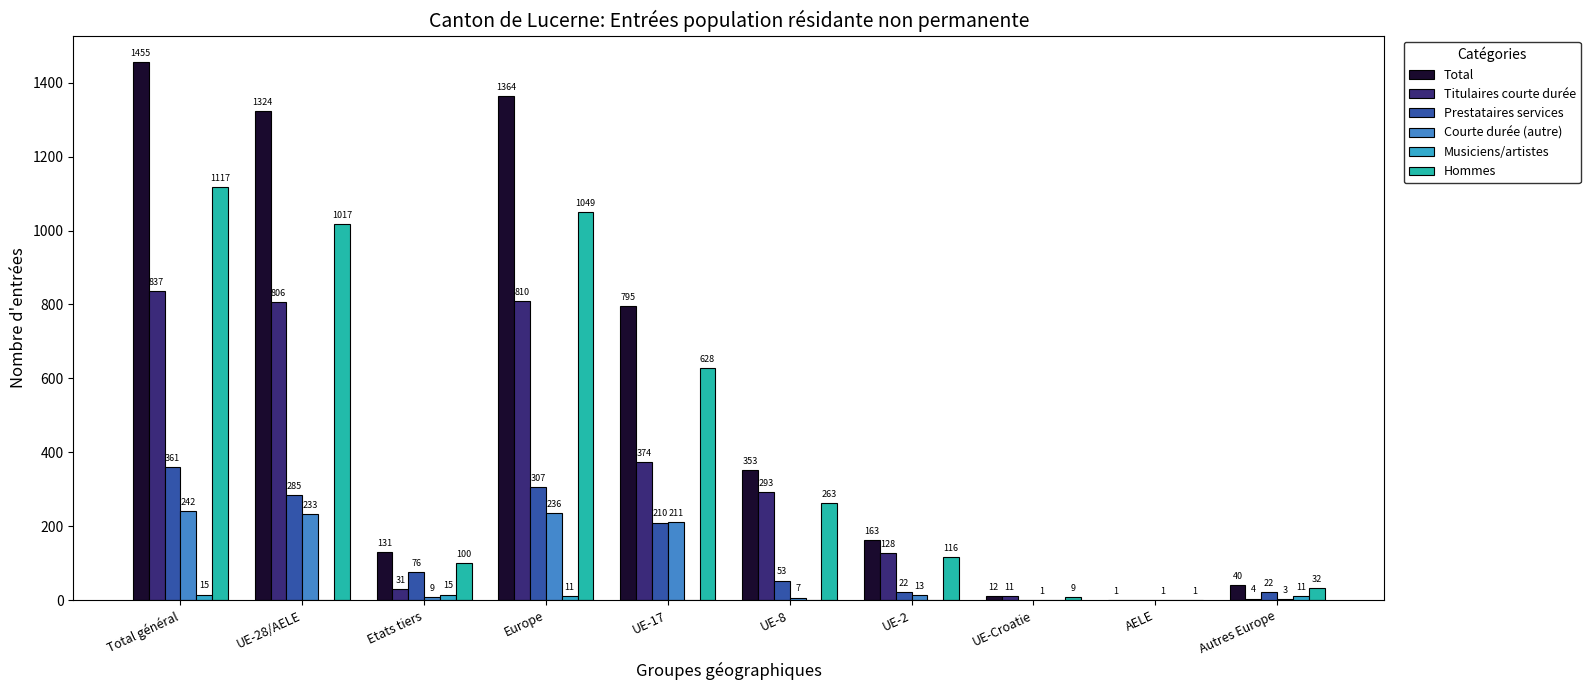

What position from the right is Etats tiers?

8